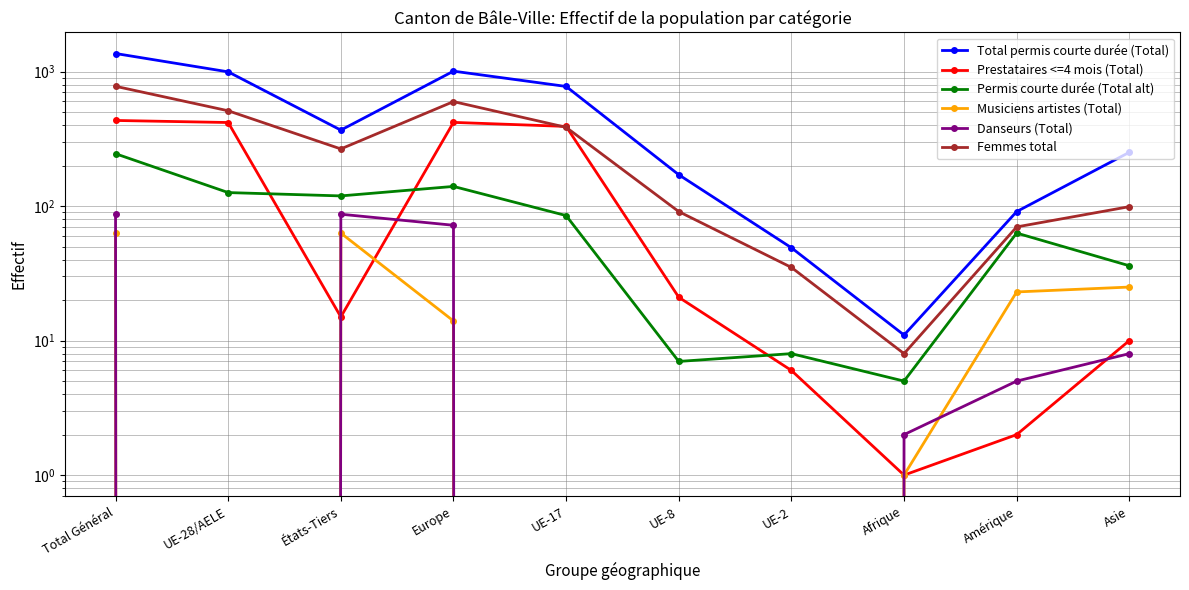

Between Total Général and Amérique, which is larger?

Total Général